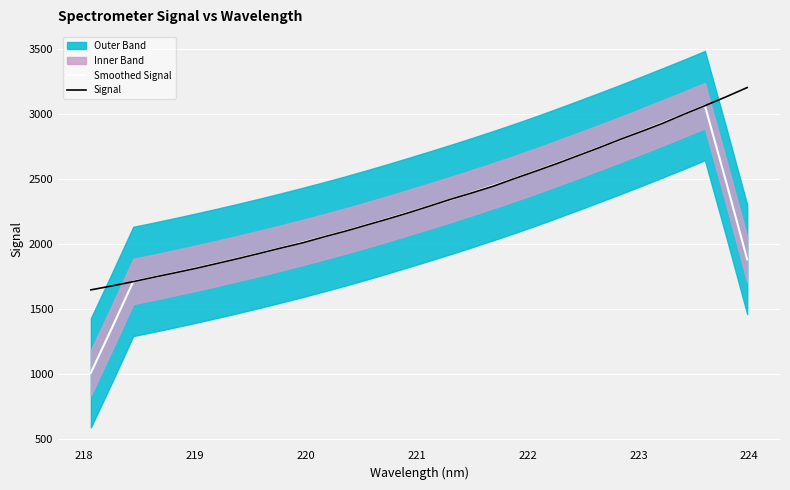

Reading left to right, list all the values displayed in this chart.

Smoothed Signal: 1006.1	1354.9	1710.4	1743.9	1778.8	1814.7	1851.6	1889.8	1928.8	1969.5	2011.2	2054.3	2098.8	2145.1	2192.7	2242.0	2291.9	2342.5	2395.1	2448.7	2503.5	2560.8	2620.0	2680.4	2741.7	2803.8	2867.3	2932.0	2997.6	3065.3	2479.6	1880.1
Signal: 1645.4	1676.1	1708.9	1743.8	1777.9	1812.9	1850.5	1888.5	1928.2	1968.8	2008.2	2053.5	2097.2	2143.9	2190.9	2239.9	2291.4	2344.0	2393.1	2444.3	2502.6	2559.6	2618.0	2679.3	2740.7	2804.6	2865.7	2928.4	2997.3	3064.2	3132.4	3204.1